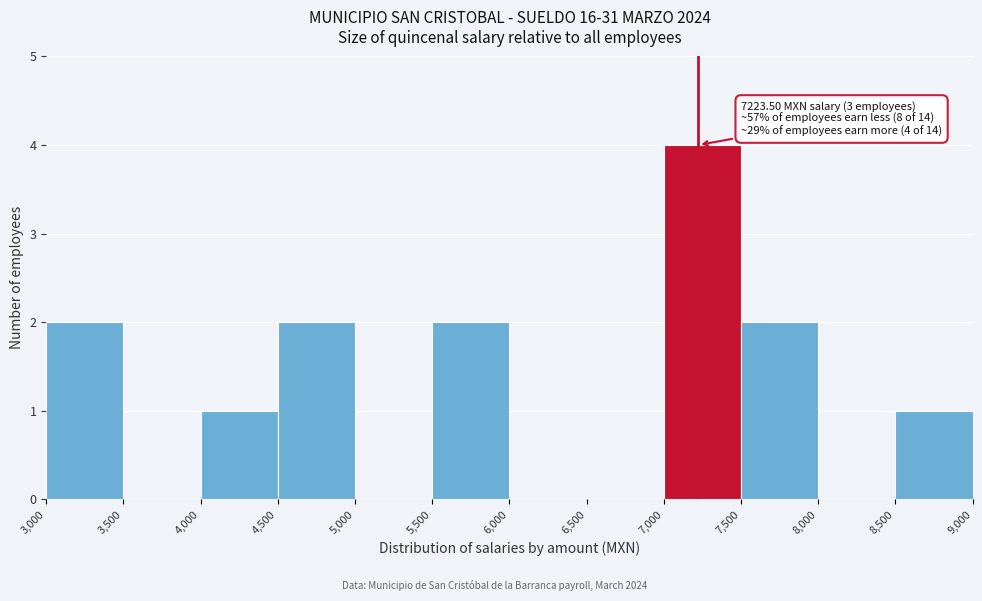

Over which range of the x-axis is the bar tallest?

7,000 to 7,500